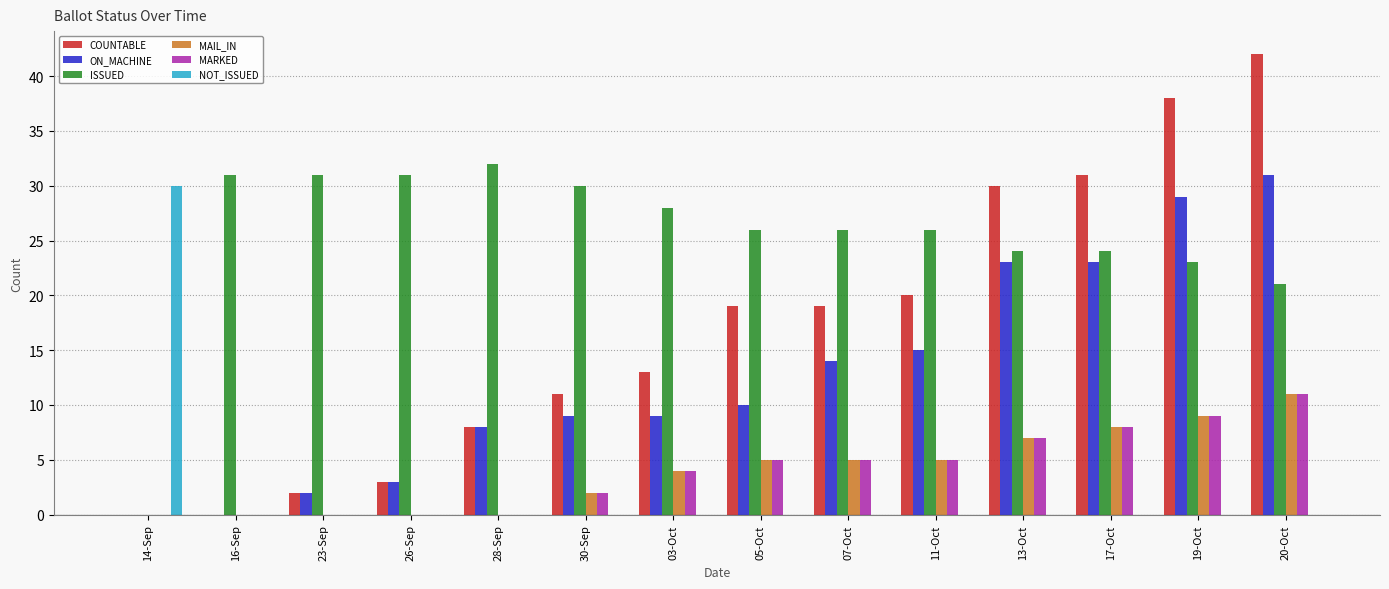

Which category has the highest value in the MARKED series?

20-Oct